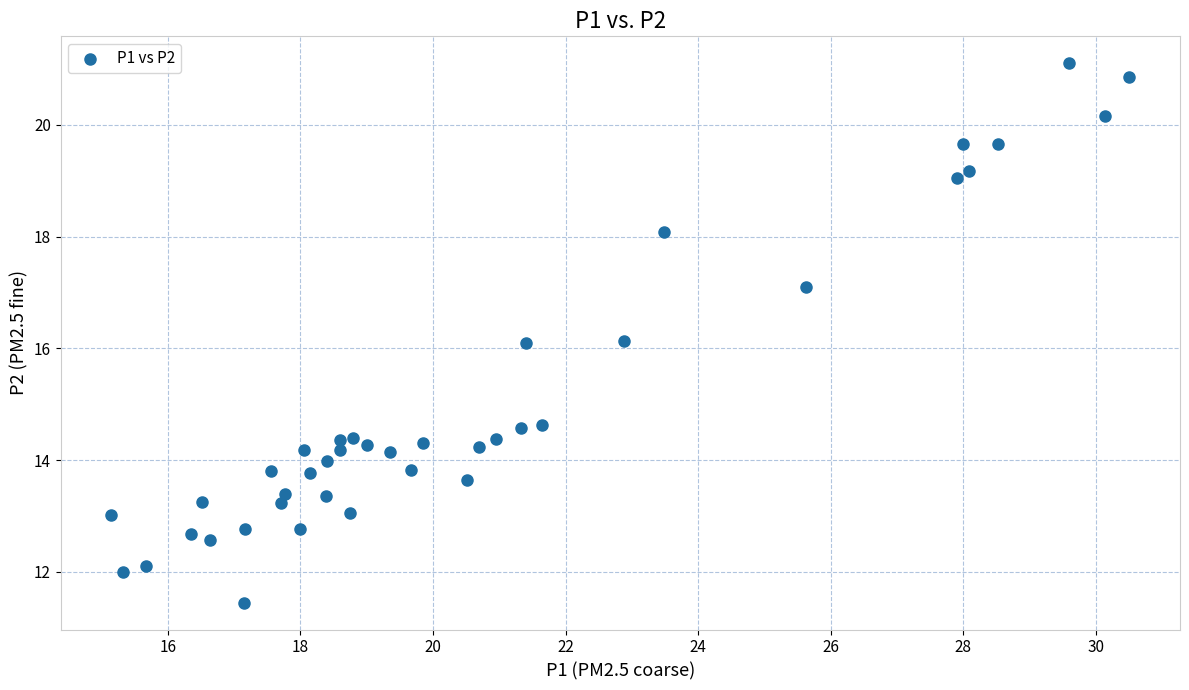

What is the range of X values (max minus min)?

15.3